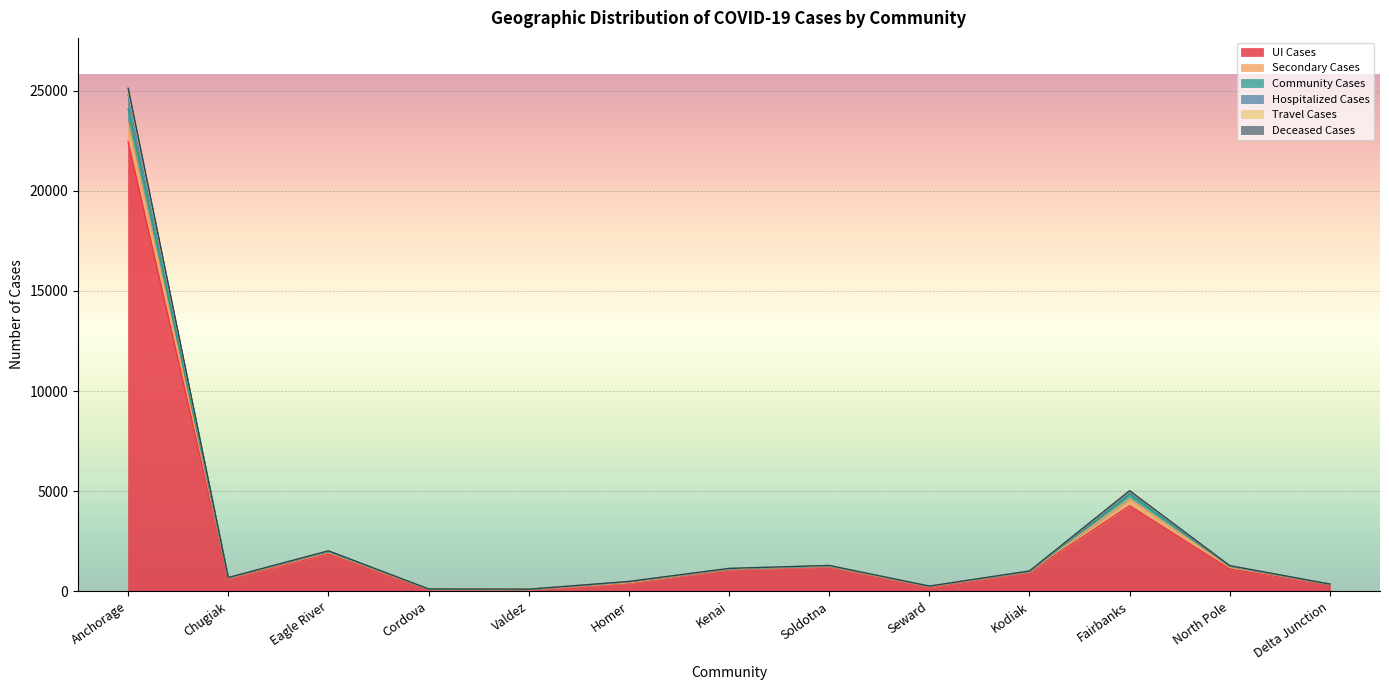

How many interior local valleys does the UI Cases series have?

3